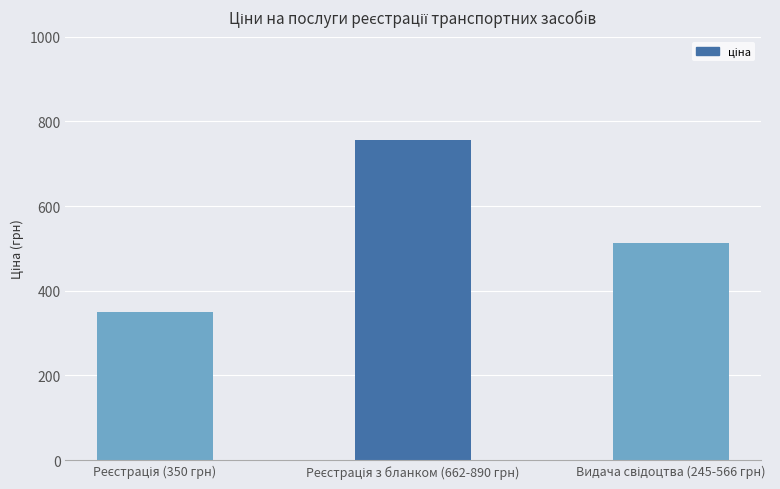

What is the difference between the maximum and minimum values?

405